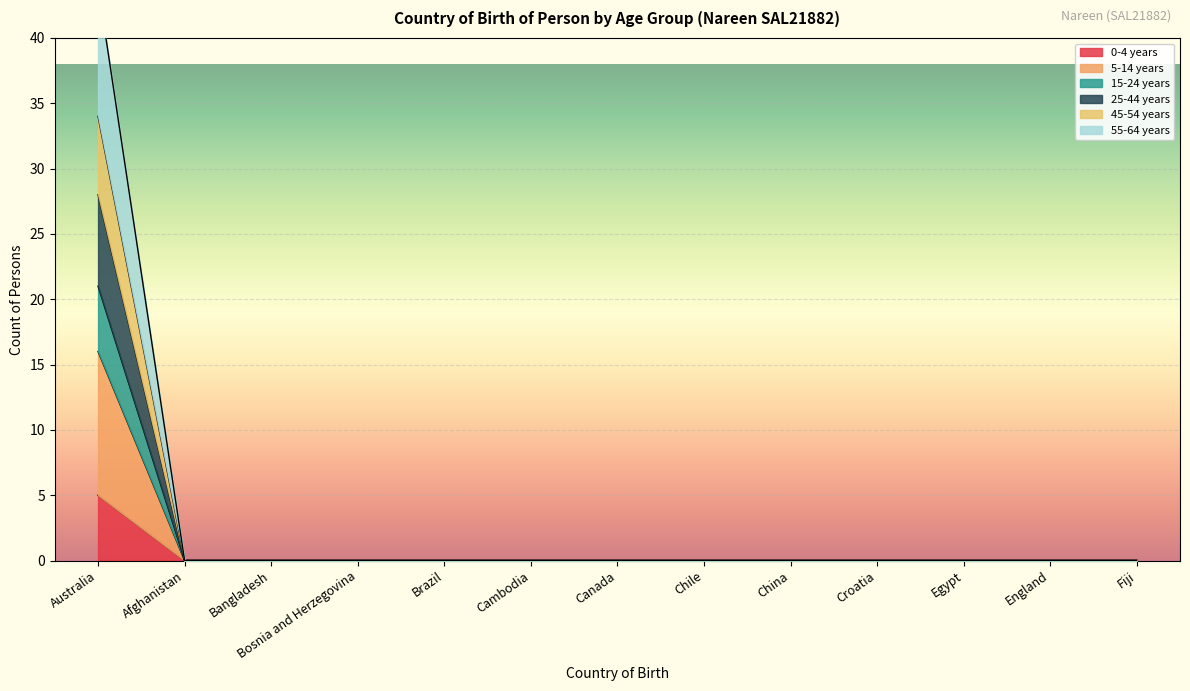

How many categories are shown in the chart?

13